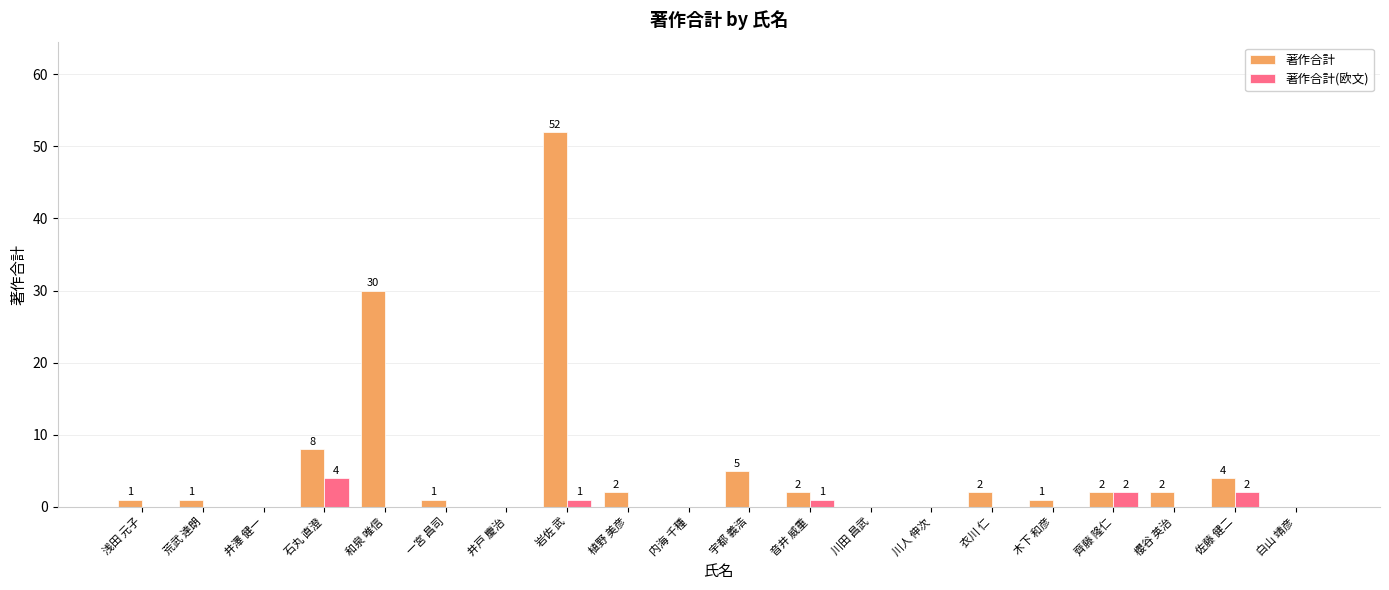

What is the greatest value displayed?

52